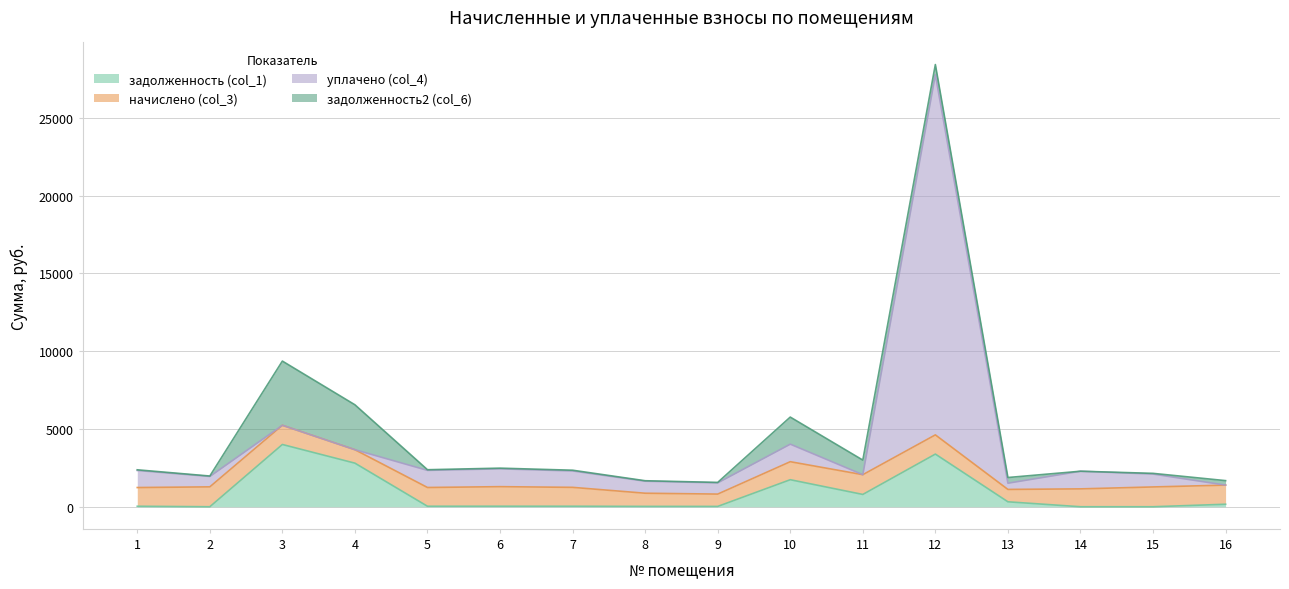

The value of задолженность (col_1) at 12 is 3384.2. True or false?

True